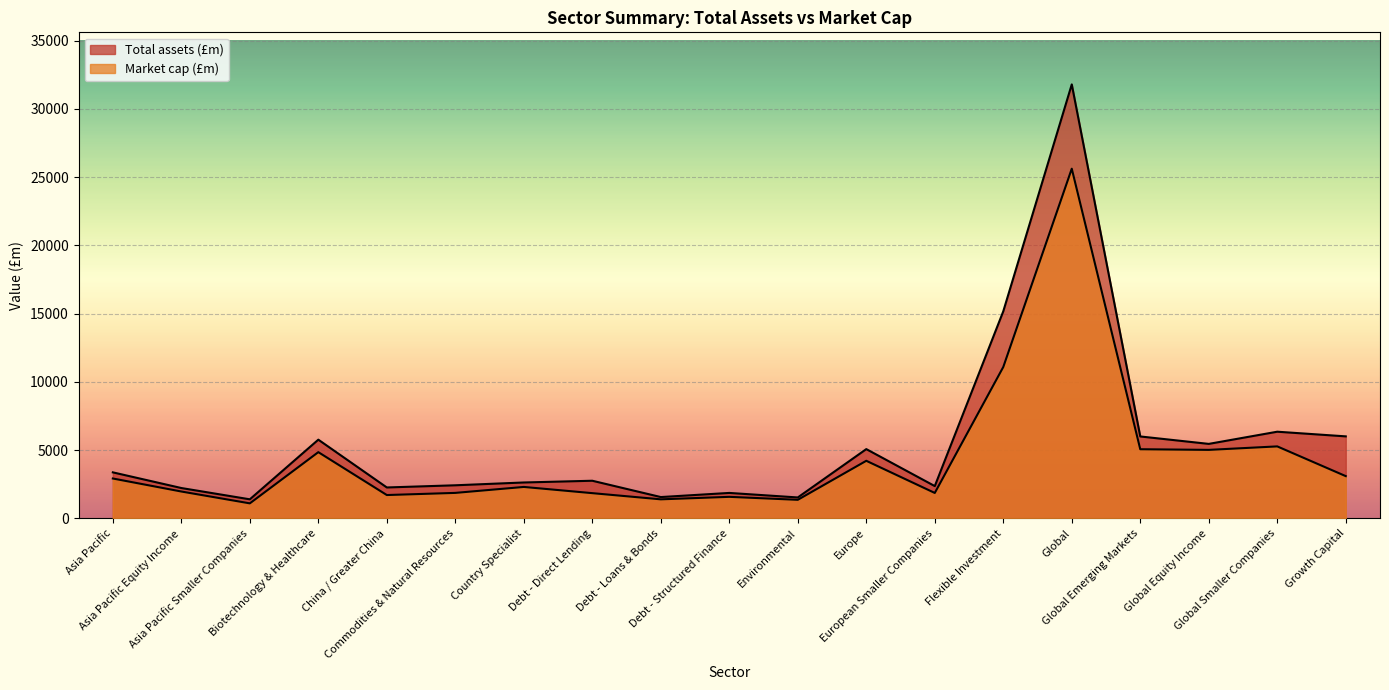

At which category is the sum across all series the highest?

Global